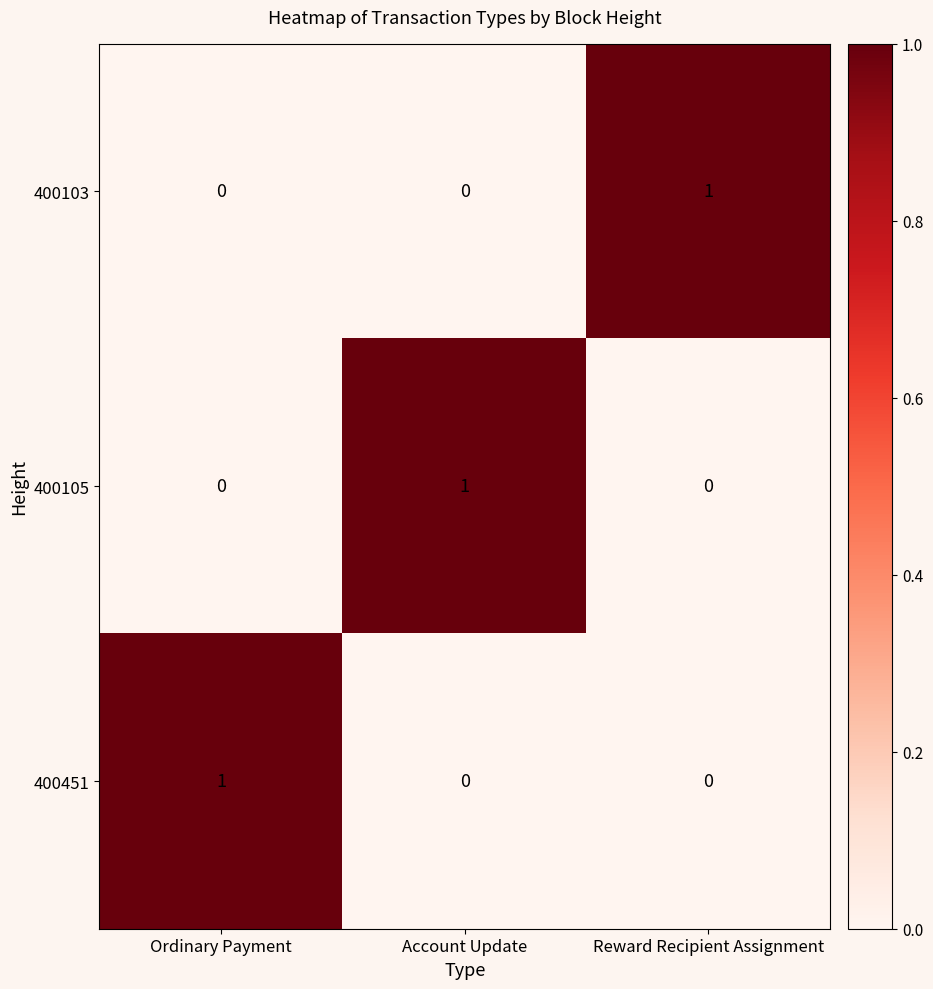

Reading left to right, transcribe all the data shown in this chart.

400103: Ordinary Payment=0	Account Update=0	Reward Recipient Assignment=1
400105: Ordinary Payment=0	Account Update=1	Reward Recipient Assignment=0
400451: Ordinary Payment=1	Account Update=0	Reward Recipient Assignment=0